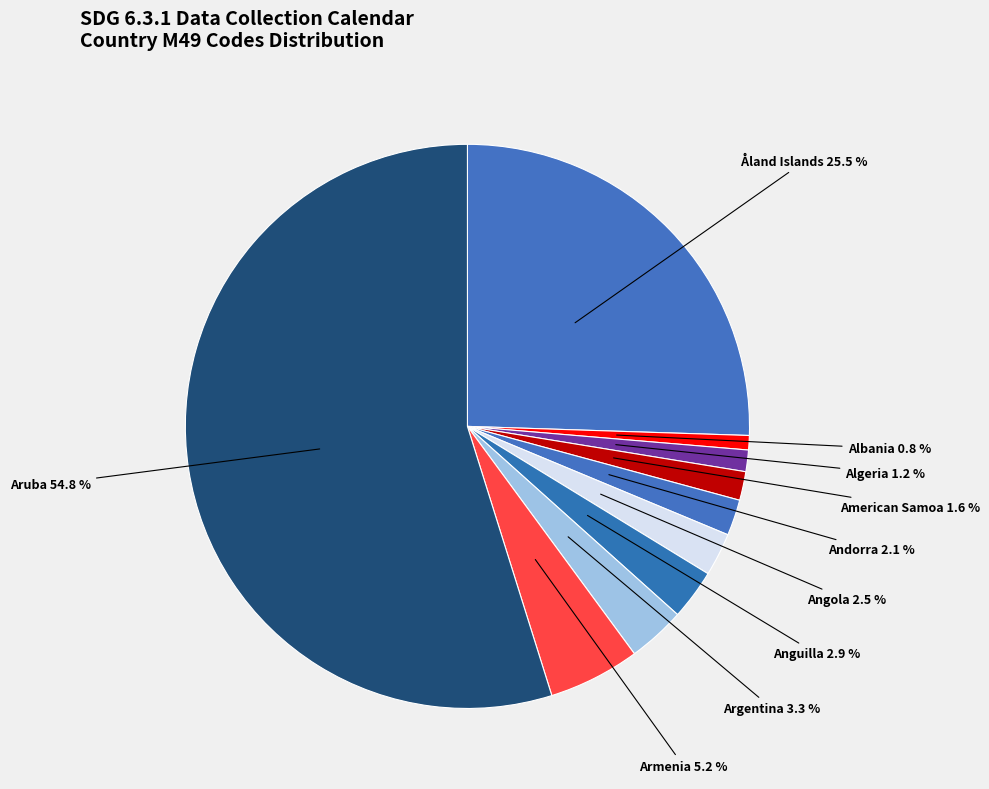

Between Angola 2.5 % and American Samoa 1.6 %, which is larger?

Angola 2.5 %